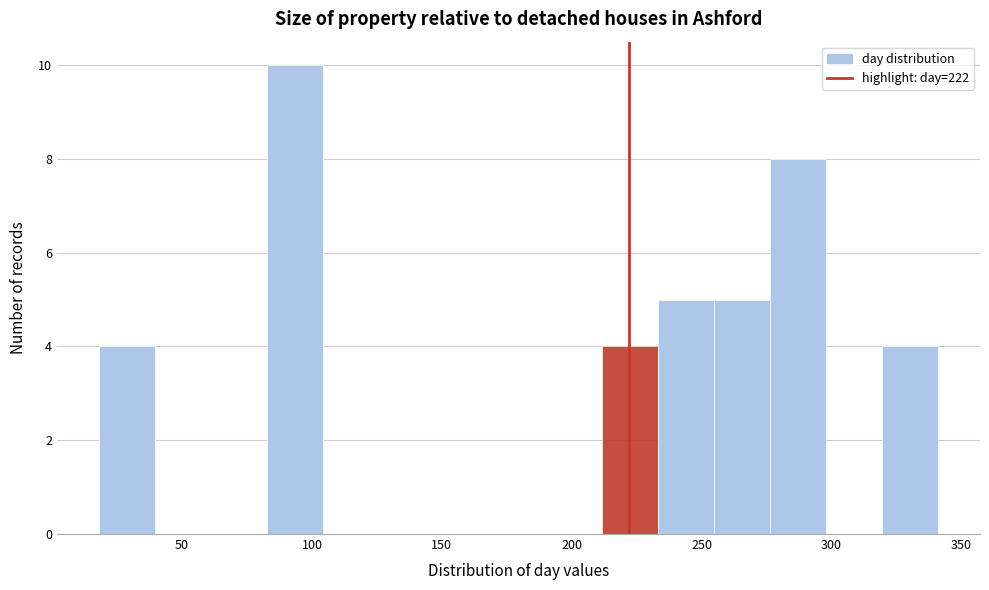

How tall is the bar that spans 85 to 105 on the x-axis? Neither the bar edges nor the heights are printed on the chart, so give them approximately, as read against the axes.

10